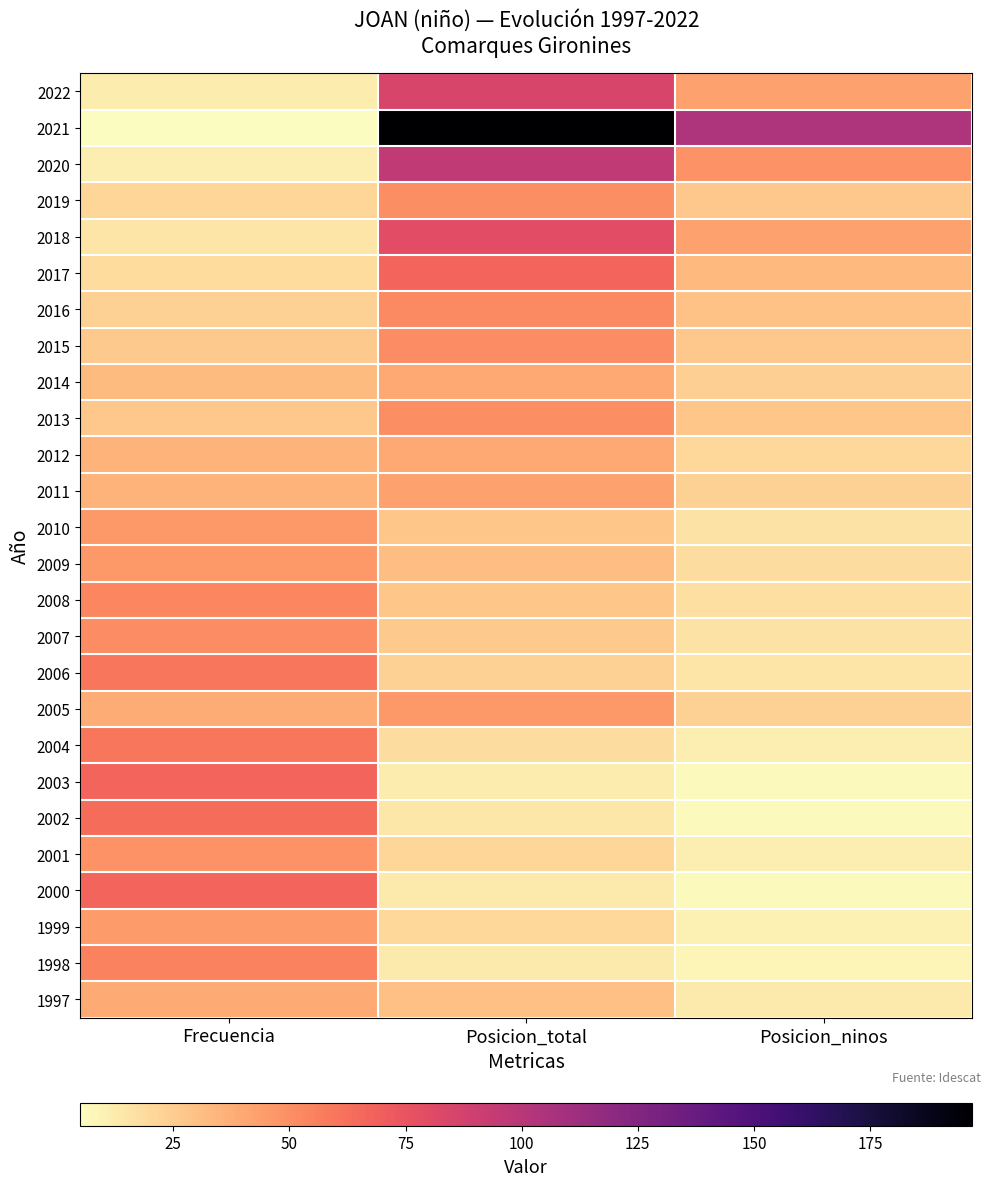

What is the difference between the highest and lowest values at Posicion_ninos?

97